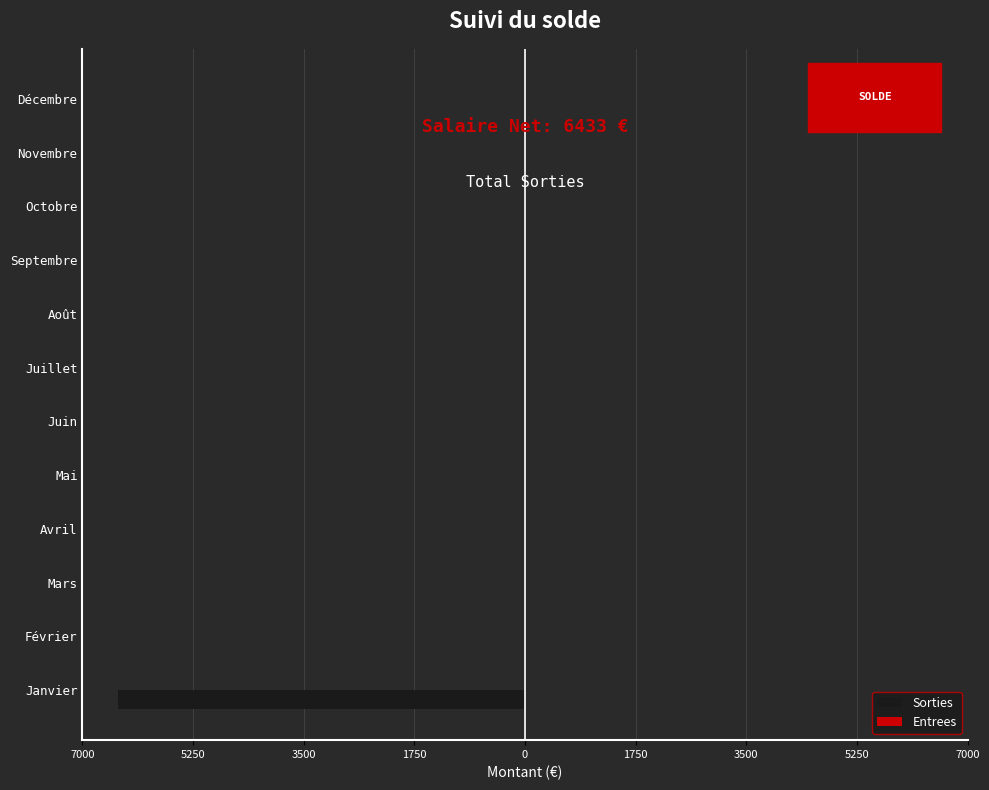

Are the bars horizontal?

Yes